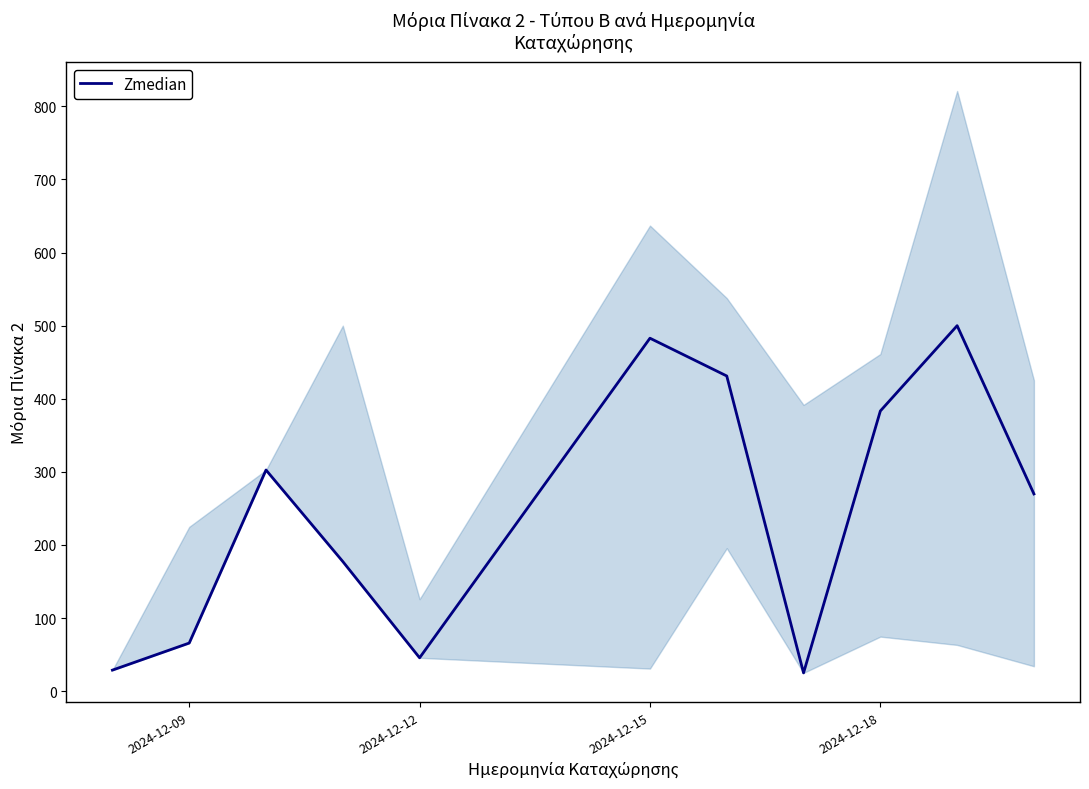

How many values exceed 269?

6